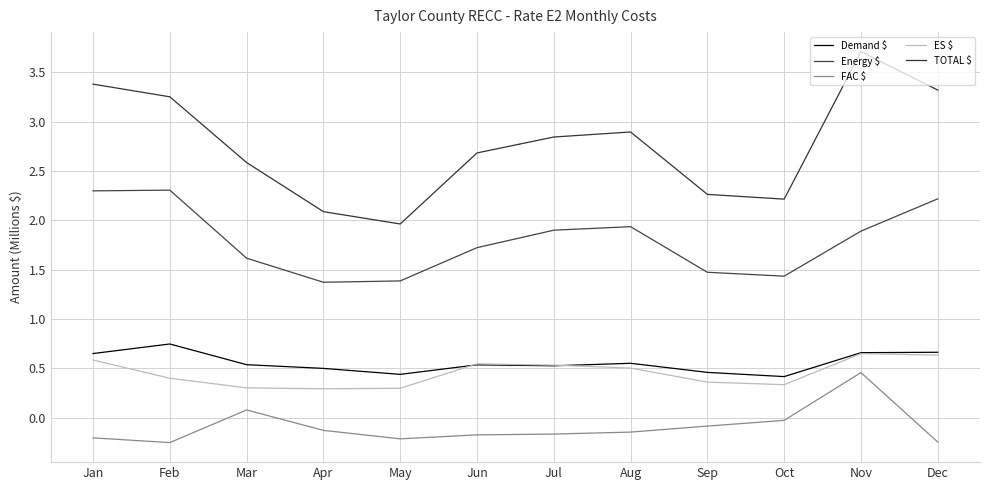

What is the difference between the second highest and second lowest values in the ES $ series?

0.3